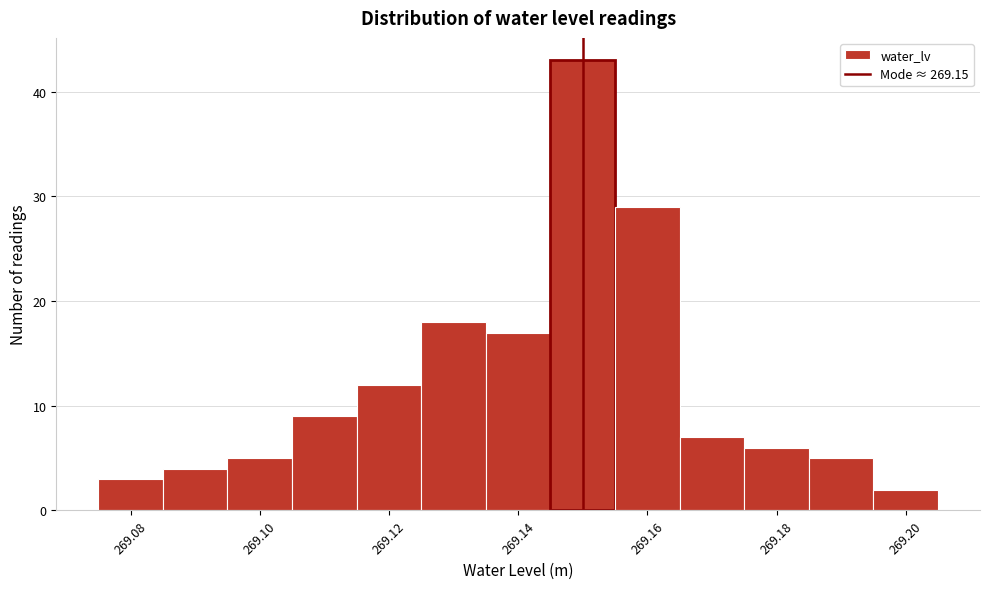

Reading left to right, transcribe this chart: for each bar, give the range it covers on the x-axis and its height. Neither the bar edges nor the heights are printed on the chart, so give them approximately, as read against the axes.

269.075 to 269.085: 3
269.085 to 269.095: 4
269.095 to 269.105: 5
269.105 to 269.115: 9
269.115 to 269.125: 12
269.125 to 269.135: 18
269.135 to 269.145: 17
269.145 to 269.155: 43
269.155 to 269.165: 29
269.165 to 269.175: 7
269.175 to 269.185: 6
269.185 to 269.195: 5
269.195 to 269.205: 2